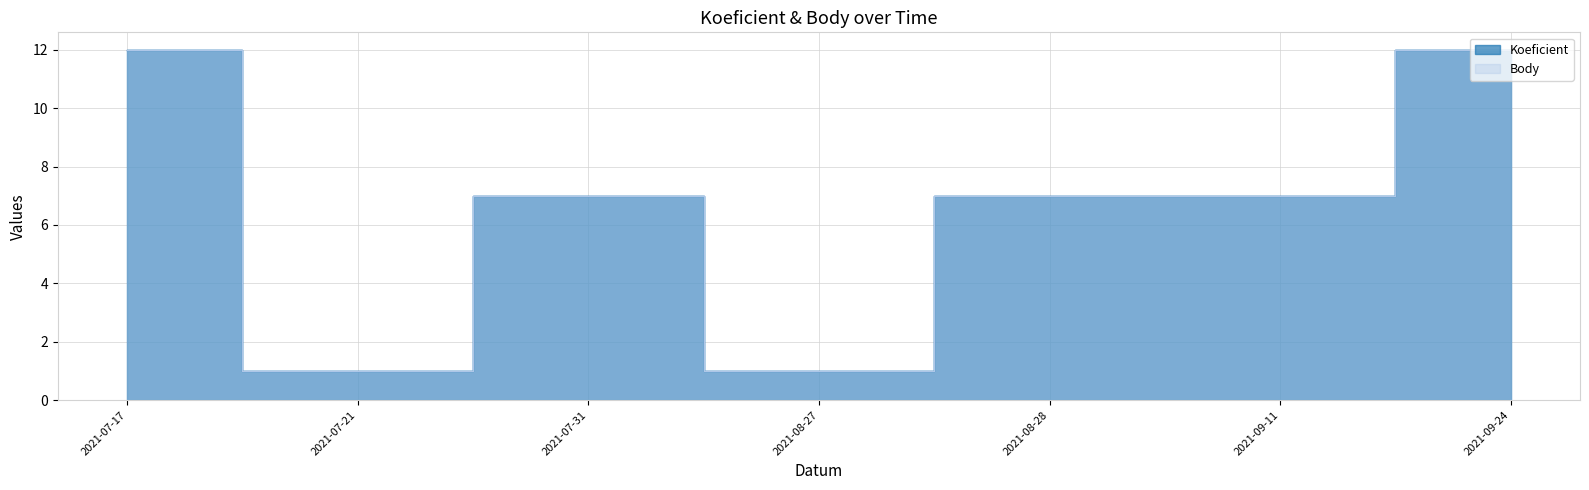

What is the total value across all series at 2021-07-31?

14